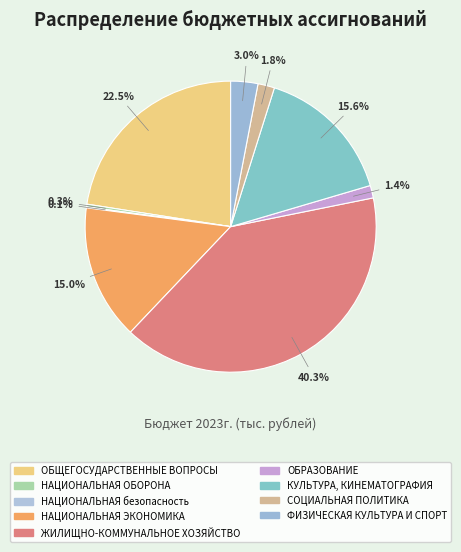

Which slice is the largest?

ЖИЛИЩНО-КОММУНАЛЬНОЕ ХОЗЯЙСТВО